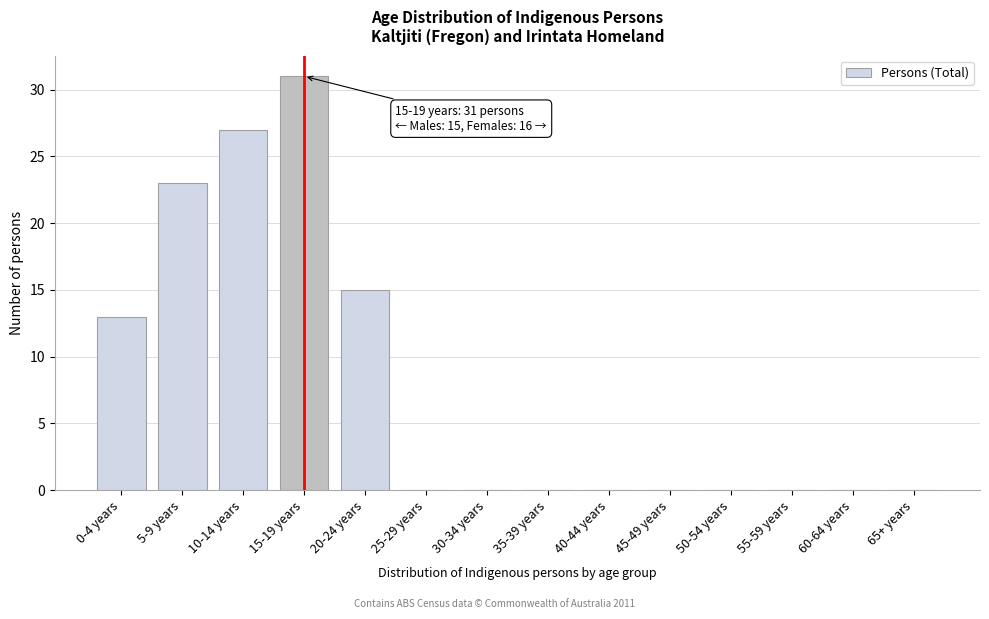

Reading right to left, extract all data points from this chart.

65+ years=0	60-64 years=0	55-59 years=0	50-54 years=0	45-49 years=0	40-44 years=0	35-39 years=0	30-34 years=0	25-29 years=0	20-24 years=15	15-19 years=31	10-14 years=27	5-9 years=23	0-4 years=13